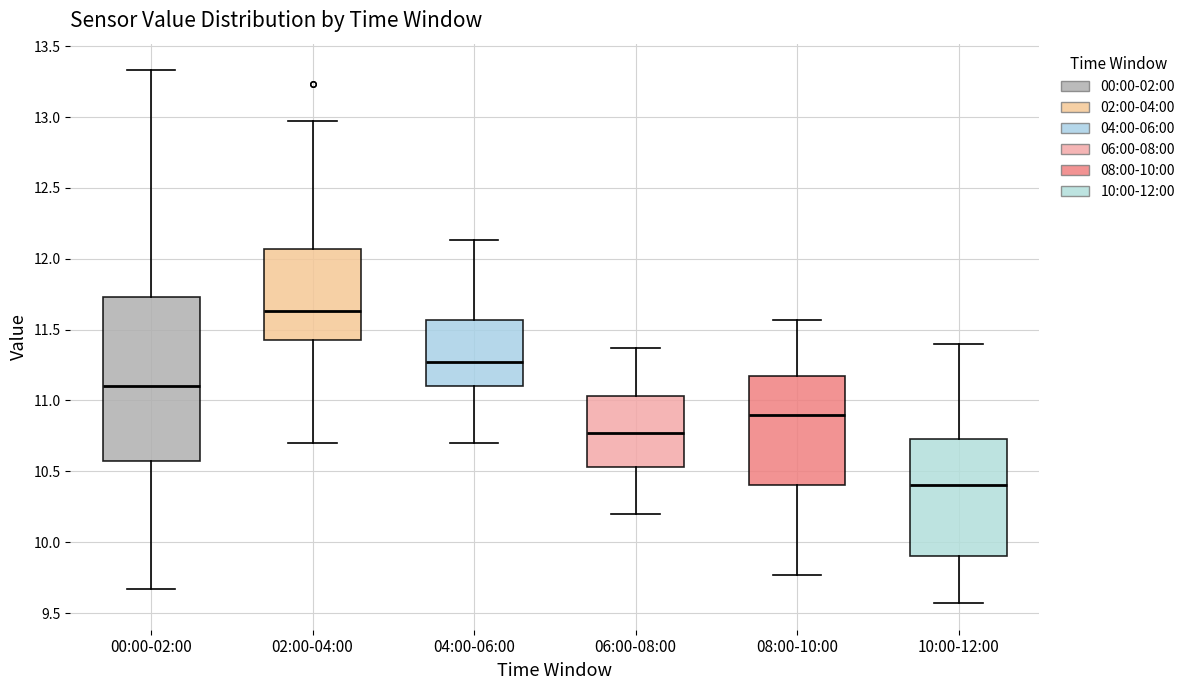

Reading left to right, transcribe this box plot: for each box, give where its median line is, the range the box spans, and where its two whiskers end, as read against the y-axis. The values are not printed on the chart, so give them approximately, as read against the axis.

00:00-02:00: median 11.10, box 10.55 to 11.75, whiskers 9.65 to 13.35
02:00-04:00: median 11.65, box 11.45 to 12.05, whiskers 10.70 to 12.95
04:00-06:00: median 11.25, box 11.10 to 11.55, whiskers 10.70 to 12.15
06:00-08:00: median 10.75, box 10.55 to 11.05, whiskers 10.20 to 11.35
08:00-10:00: median 10.90, box 10.40 to 11.15, whiskers 9.75 to 11.55
10:00-12:00: median 10.40, box 9.90 to 10.75, whiskers 9.55 to 11.40